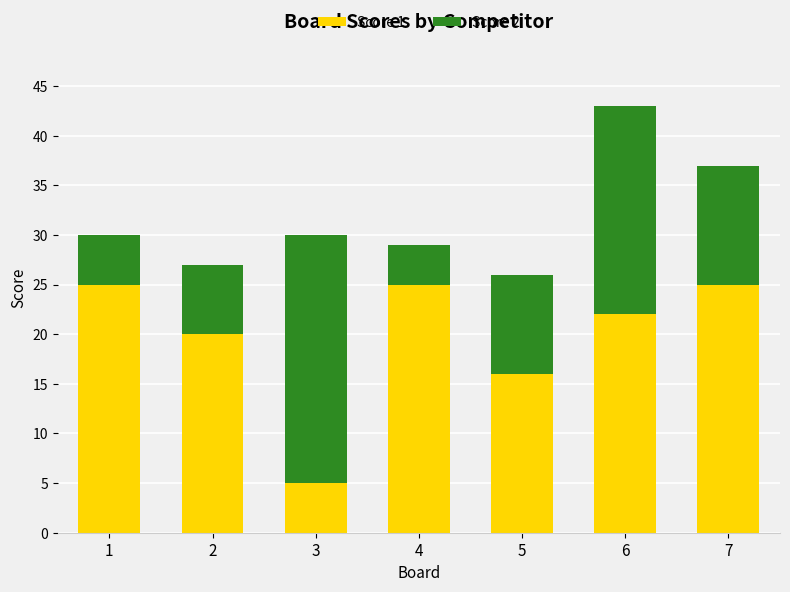

What is the maximum value for Score 1?

25